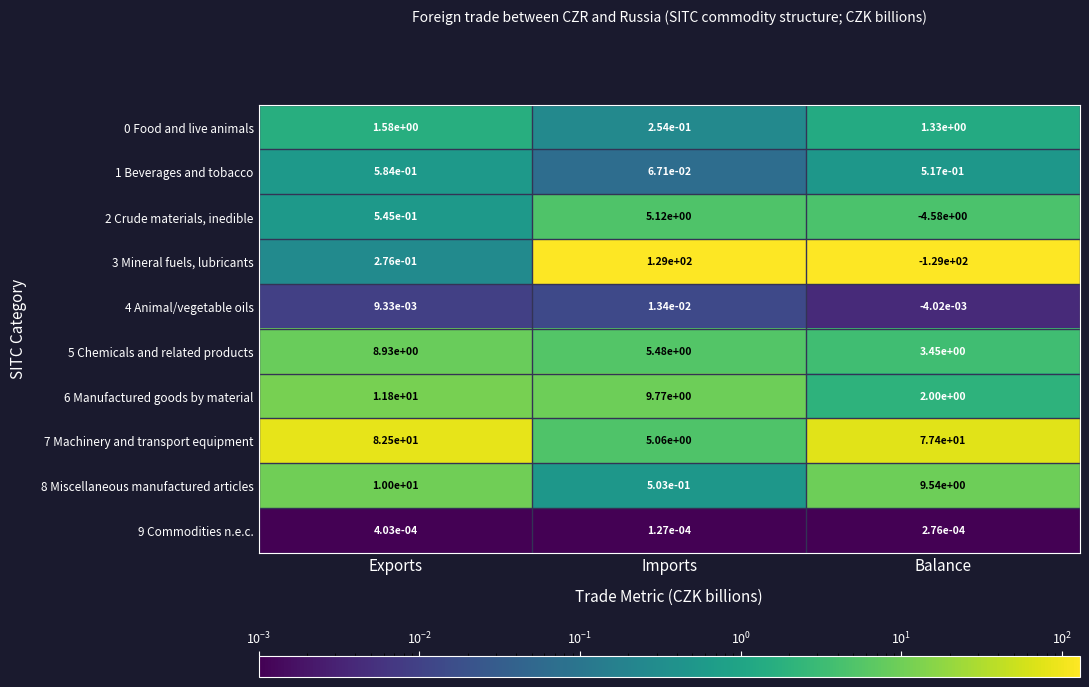

List the labels in order of 5 Chemicals and related products value, largest first.

Exports, Imports, Balance